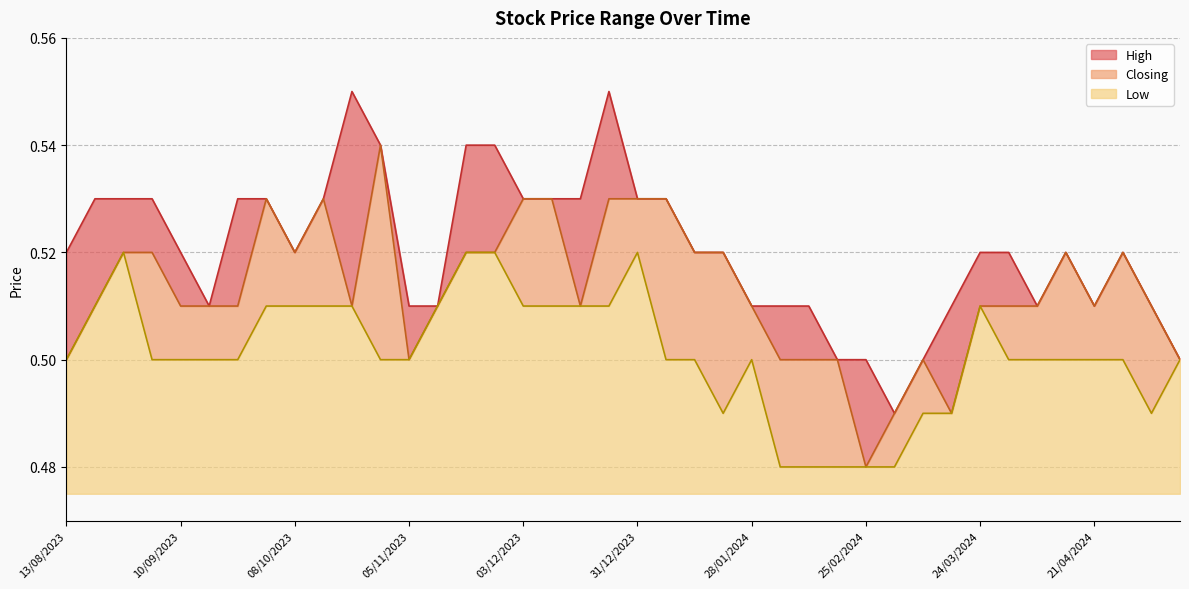

The value of Low at 17/12/2023 is 0.1. True or false?

False